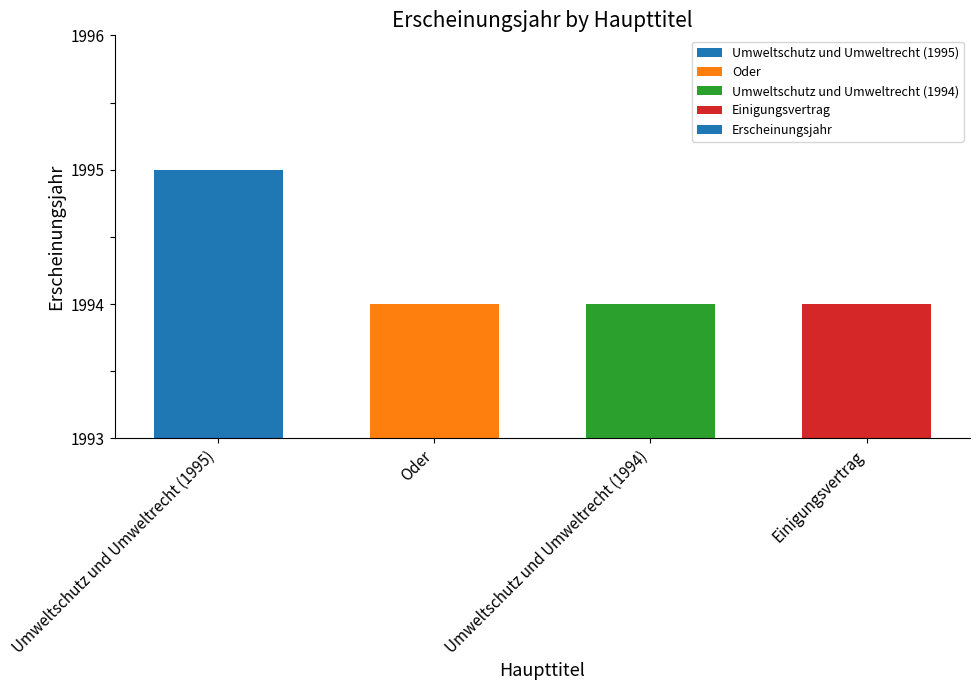

Is it true that the value at Oder is 1994?

True